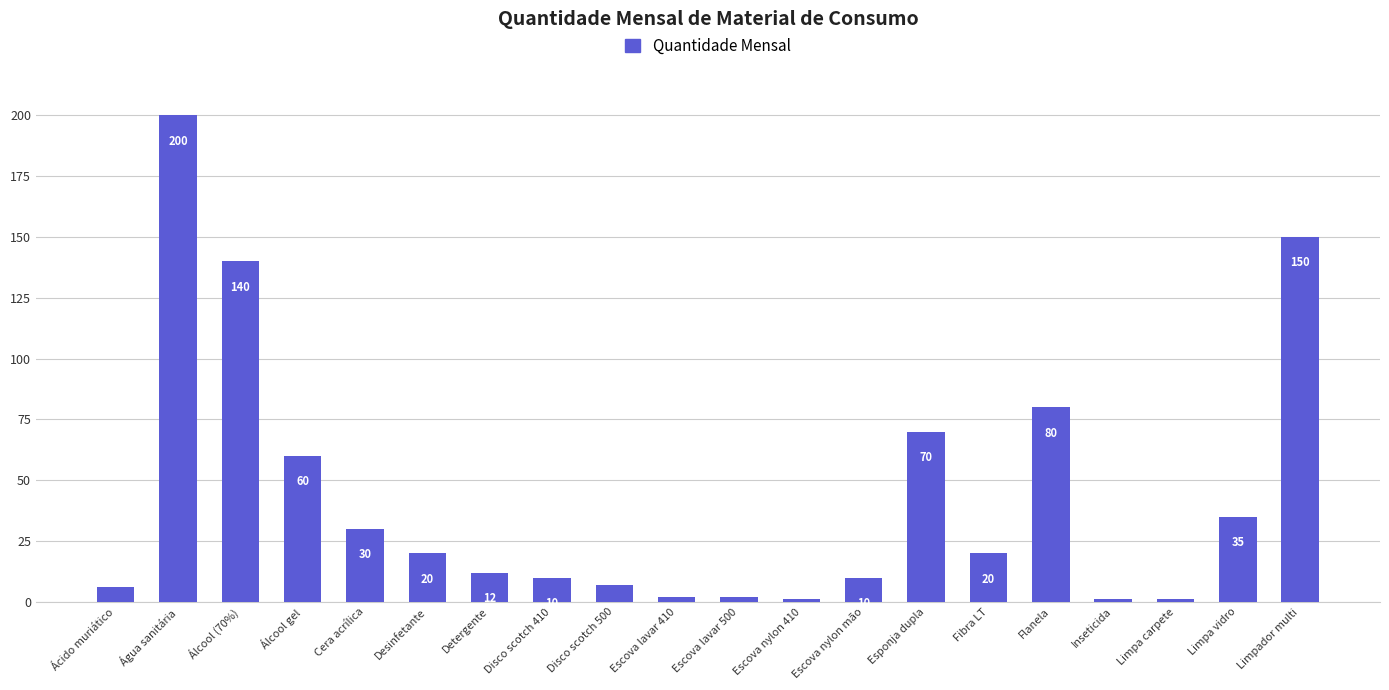

At which category does the chart reach its peak across all series?

Água sanitária